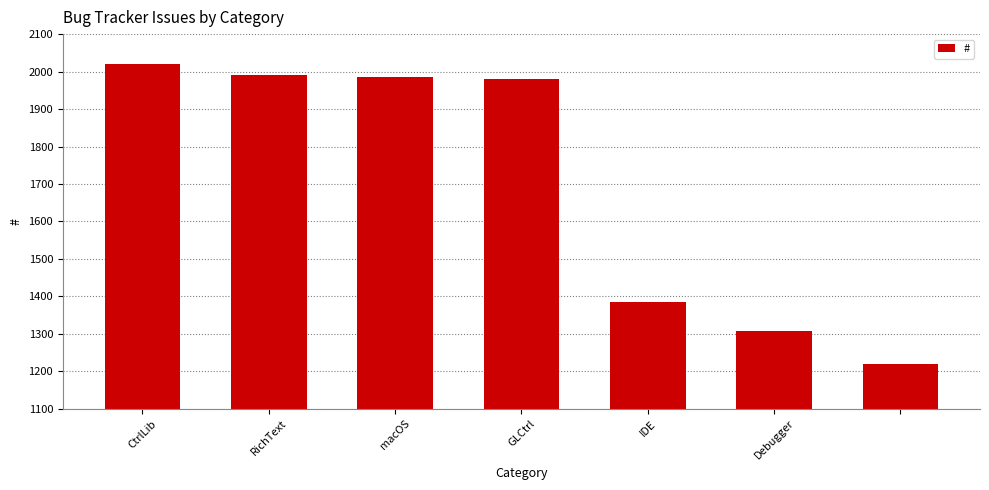

Reading left to right, transcribe all the data shown in this chart.

2020	1991	1986	1981	1384	1308	1219